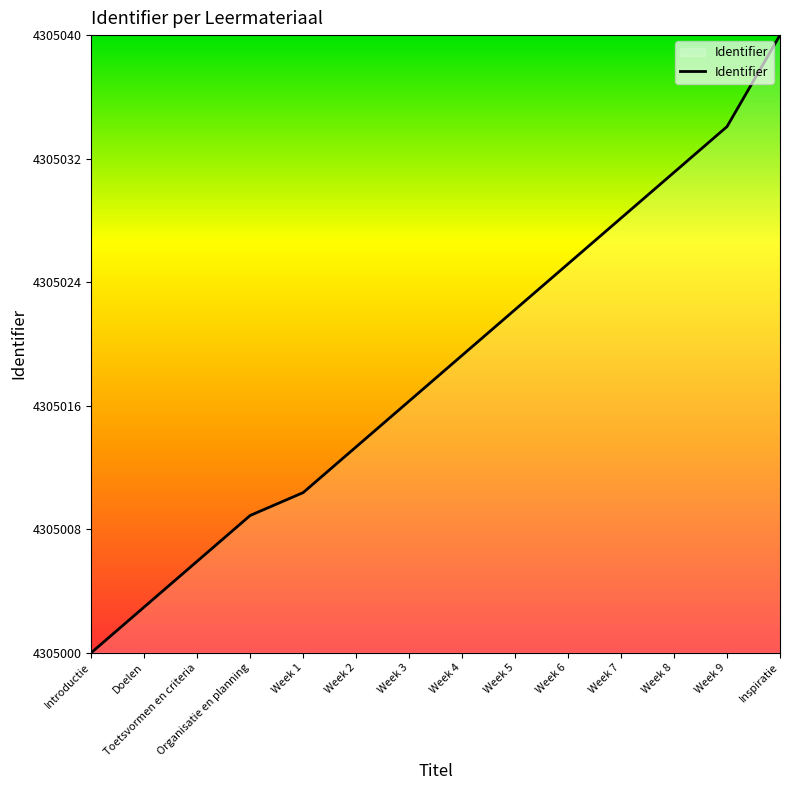

Reading right to left, extract all data points from this chart.

4305040.0	4305034.1	4305031.1	4305028.1	4305025.2	4305022.2	4305019.3	4305016.3	4305013.3	4305010.4	4305008.9	4305005.9	4305003.0	4305000.0